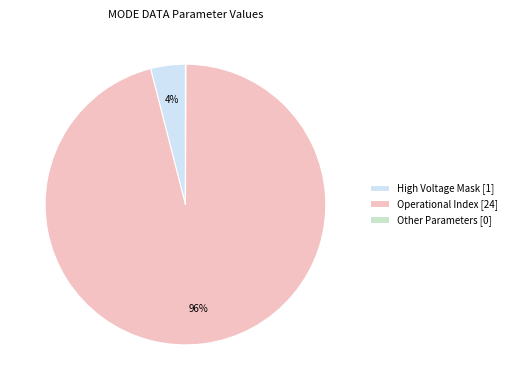

Does any single category account for the majority?

Yes